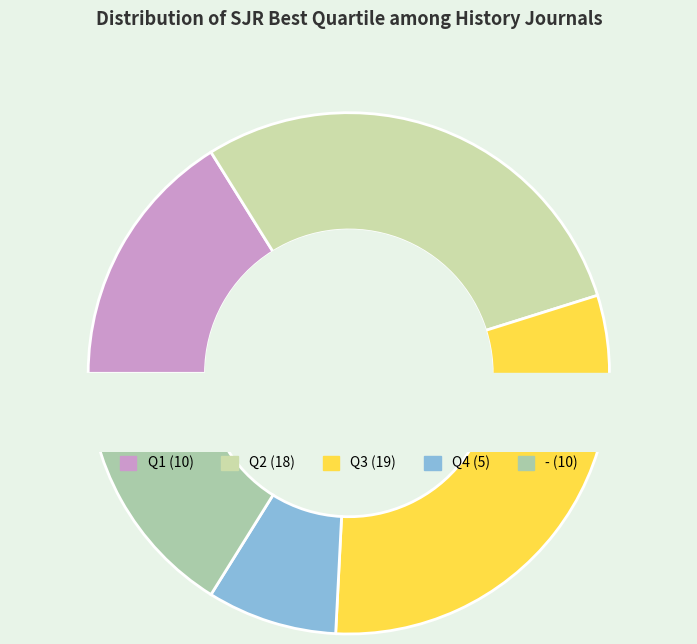

Combined, what portion of the pie is Q2 and Q3?

59.7%